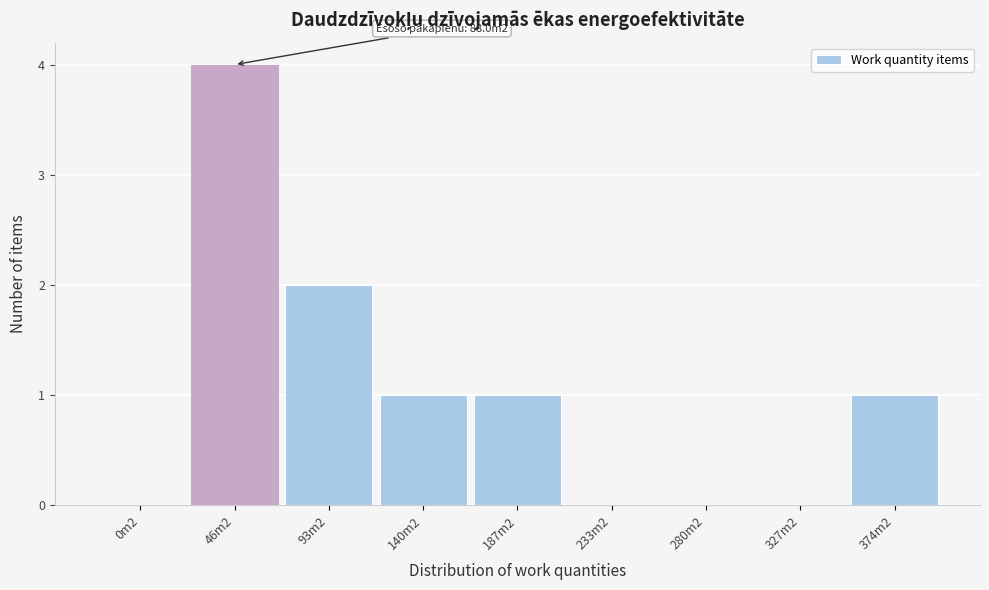

Reading right to left, transcribe all the data shown in this chart.

374m2=1	327m2=0	280m2=0	233m2=0	187m2=1	140m2=1	93m2=2	46m2=4	0m2=0